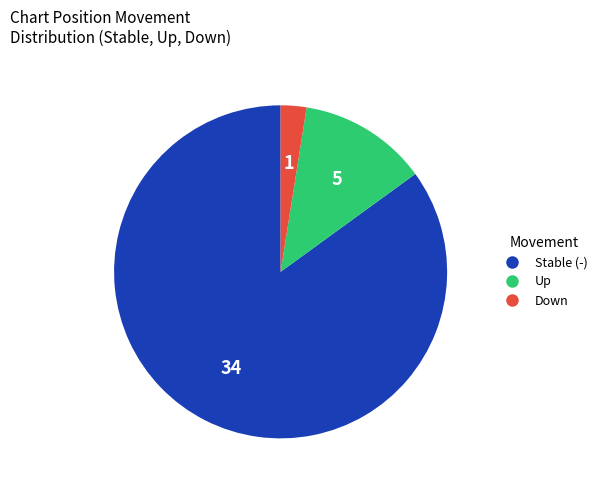

How many slices are in this pie chart?

3